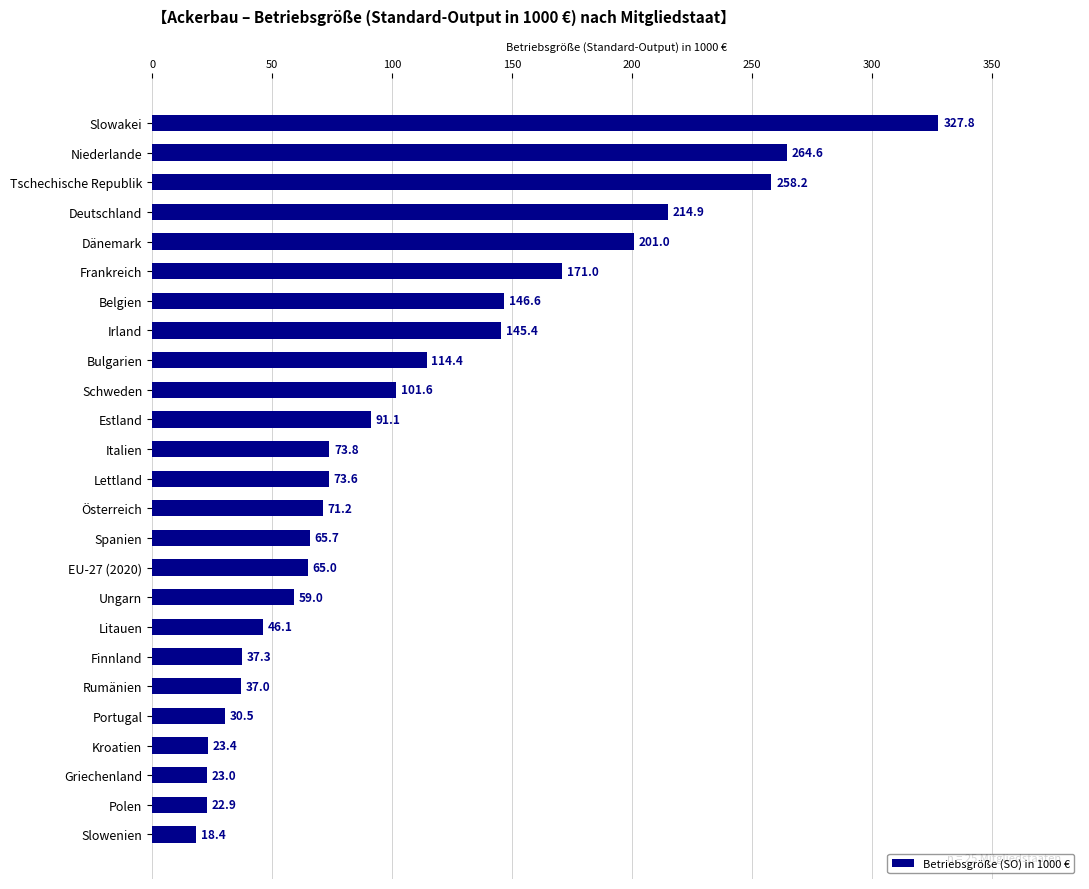

Between Irland and Belgien, which is larger?

Belgien